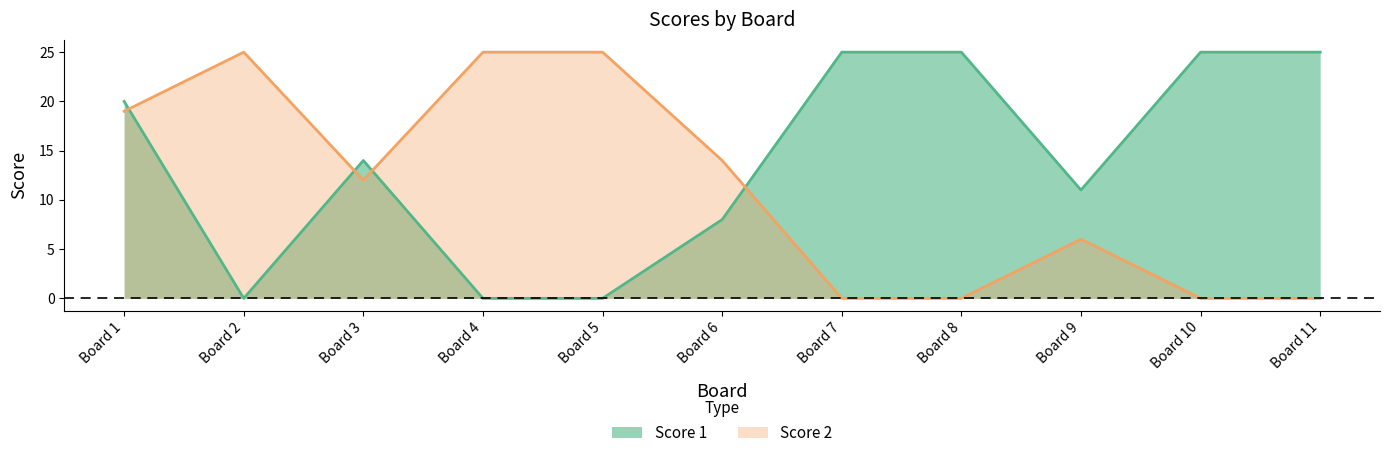

At which label does Score 1 first exceed 14?

Board 1